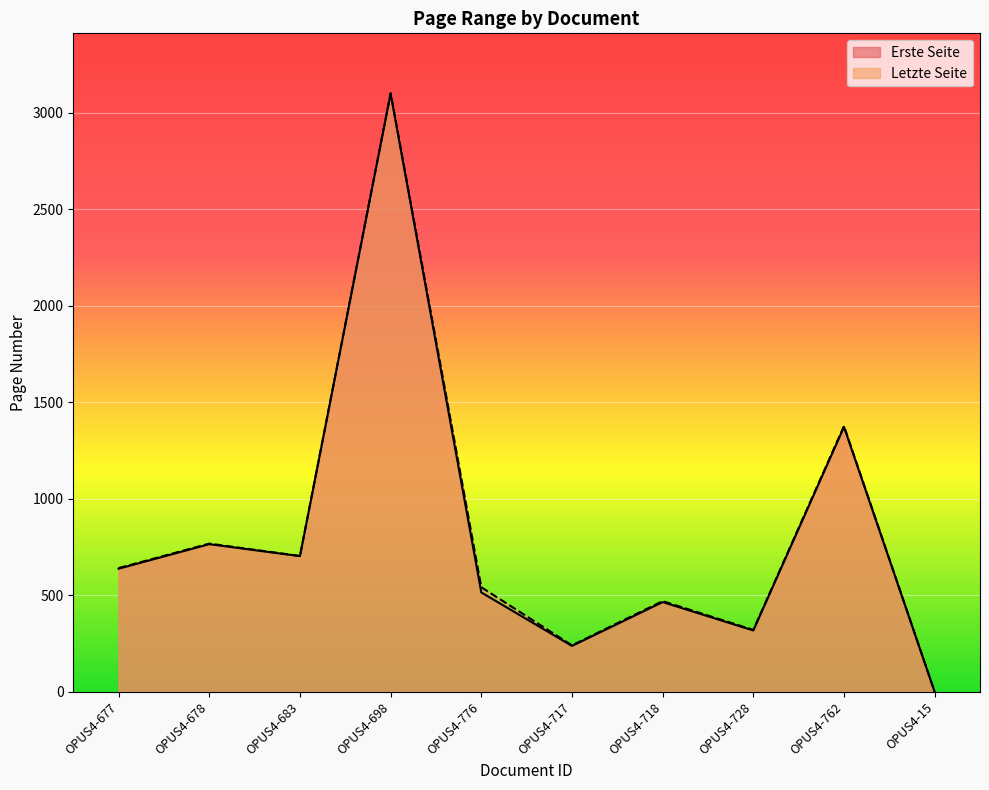

Which series has the largest total across all categories?

Letzte Seite